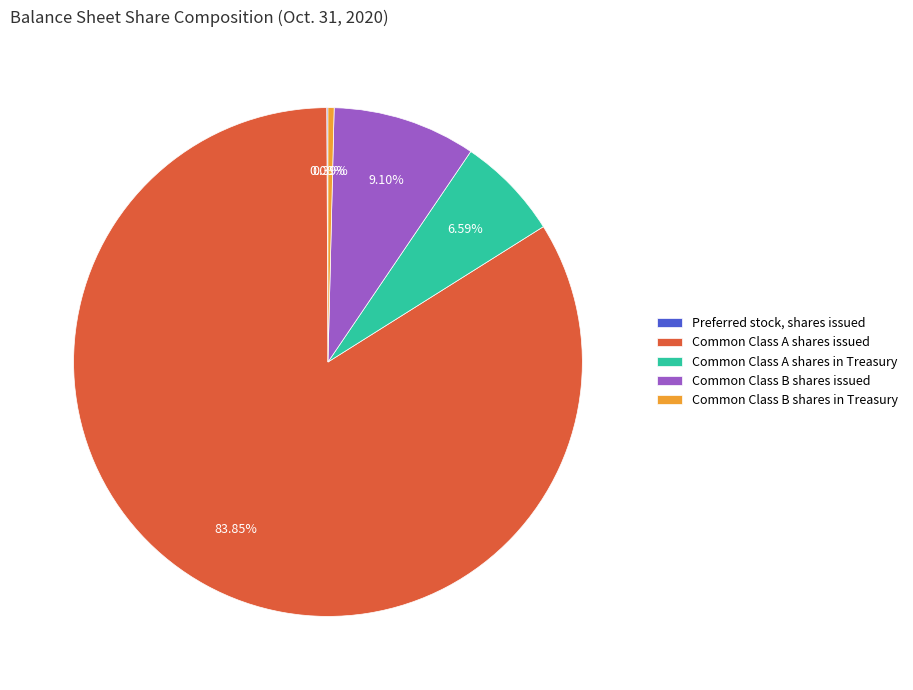

Which has a higher value, Common Class B shares issued or Common Class A shares in Treasury?

Common Class B shares issued